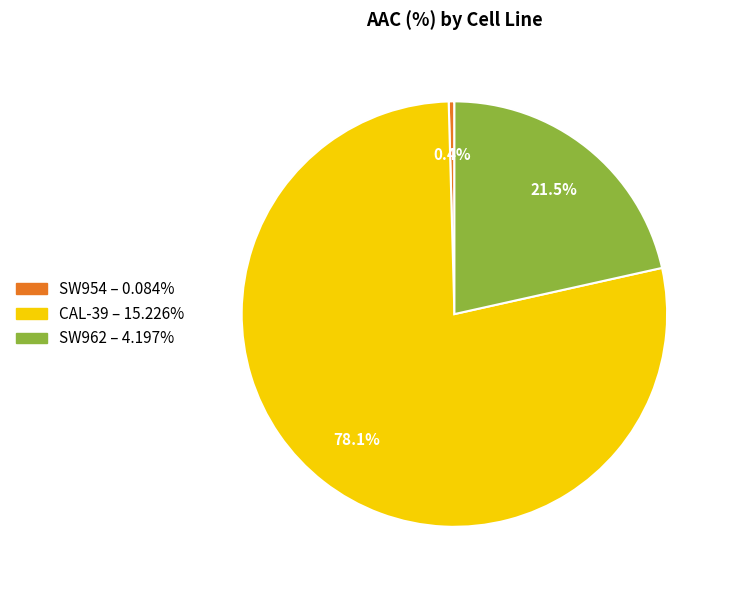

Rank the categories by value from highest to lowest.

CAL-39, SW962, SW954